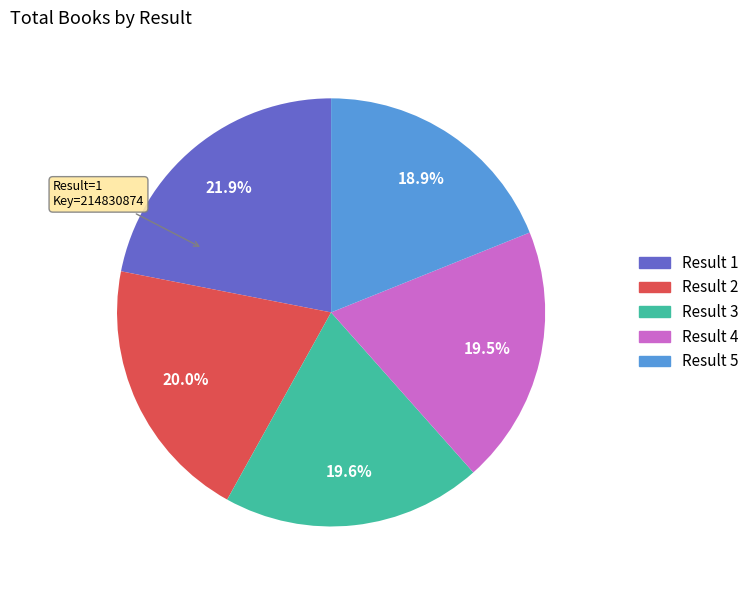

Which category has the smallest portion of the pie?

Result 5